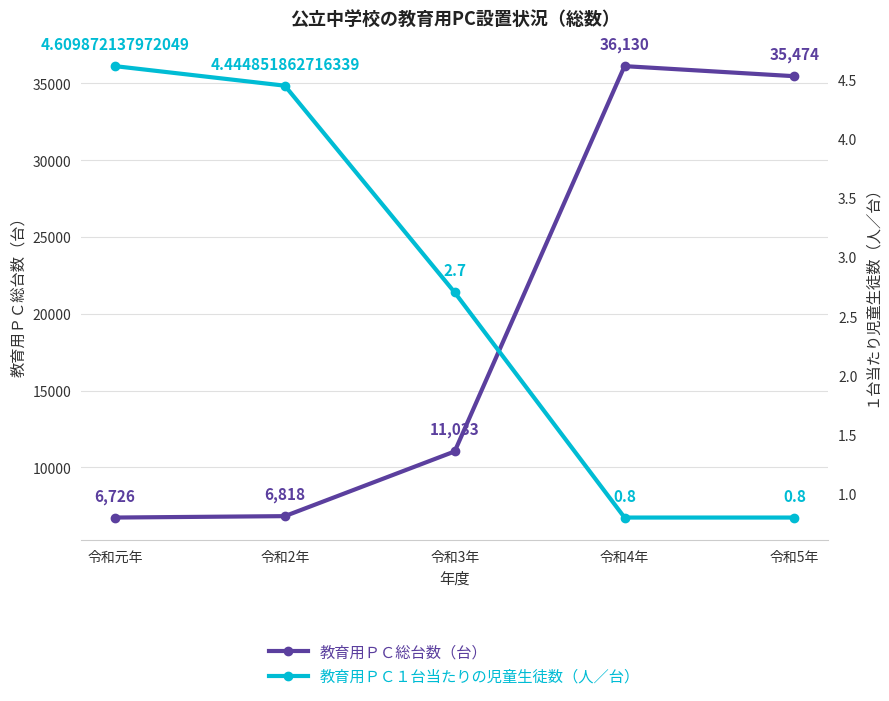

Read the 教育用ＰＣ総台数（台） value at 令和5年.

35474